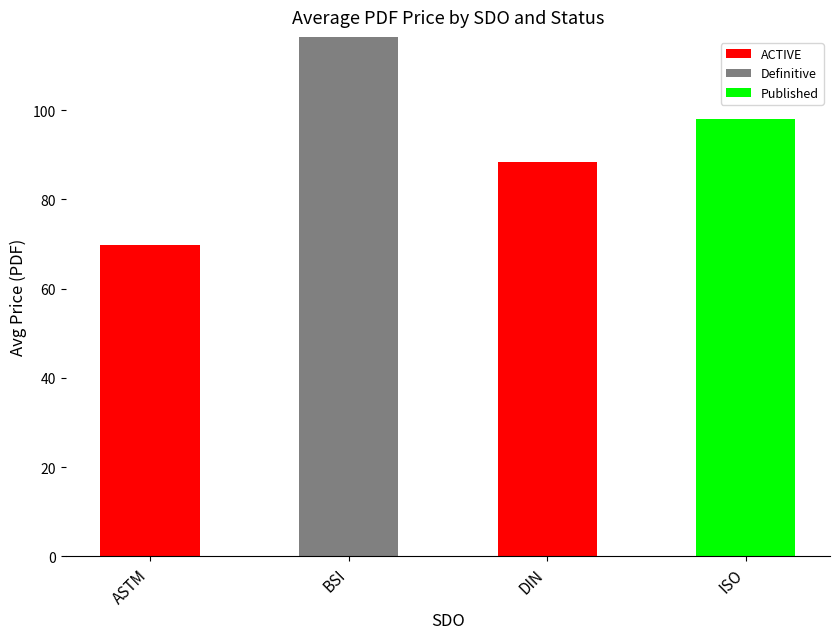

What are all the series names shown in the legend?

ACTIVE, Definitive, Published